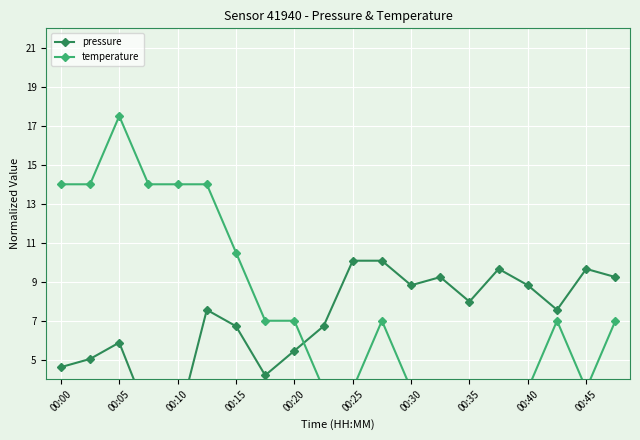

What is the total value across all series at 00:45?

13.2